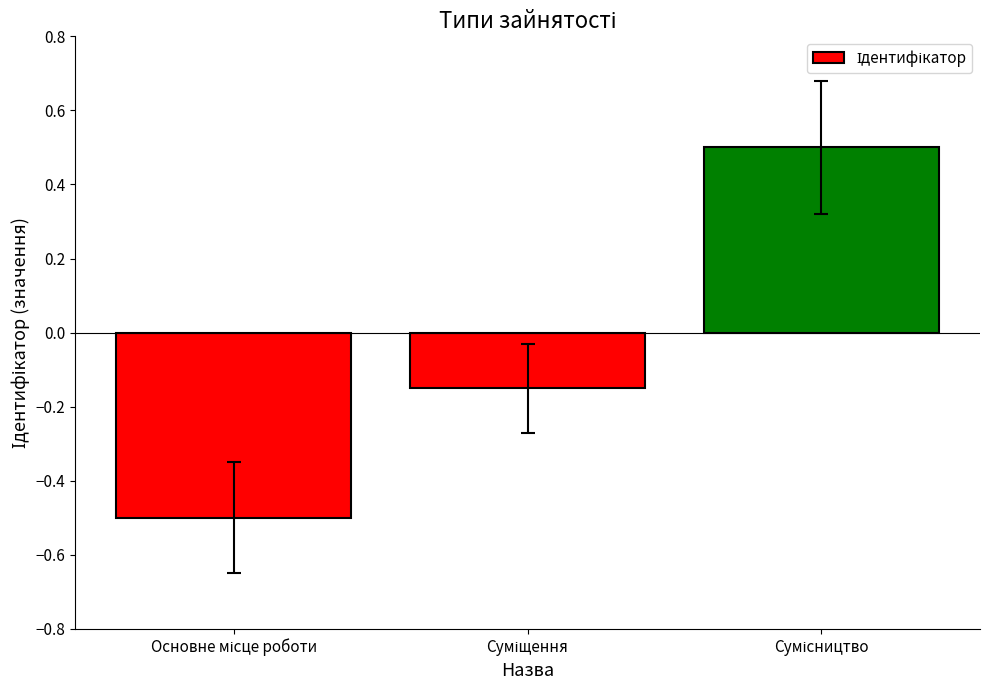

What is the maximum value shown in the chart?

0.5